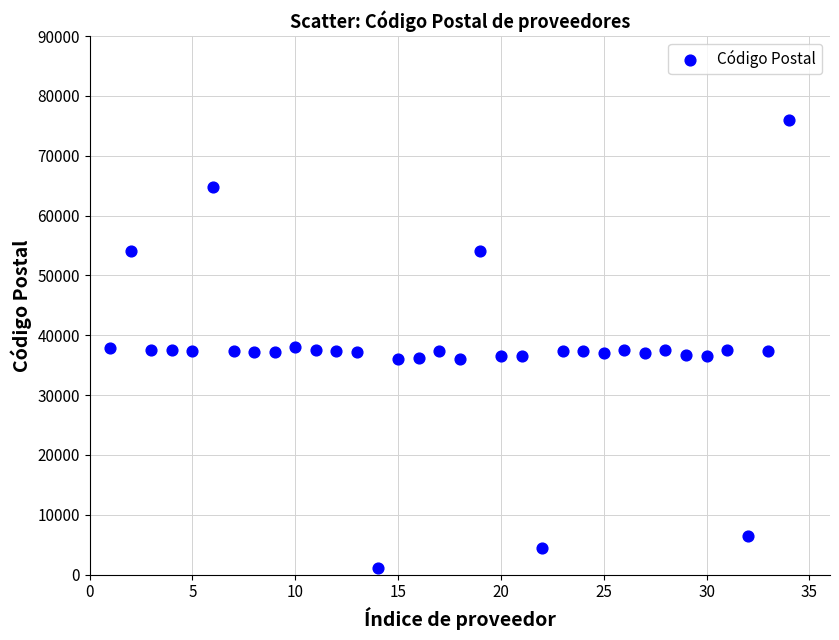

What is the range of X values (max minus min)?

33